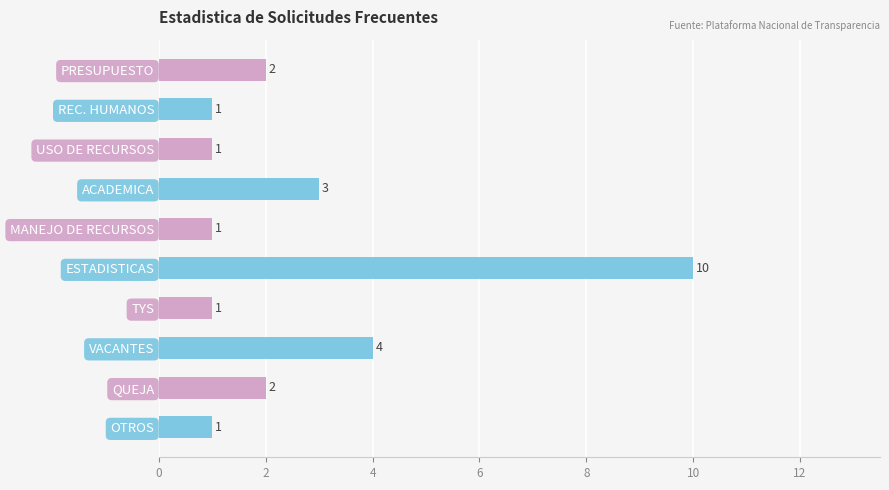

What is the average value?

3